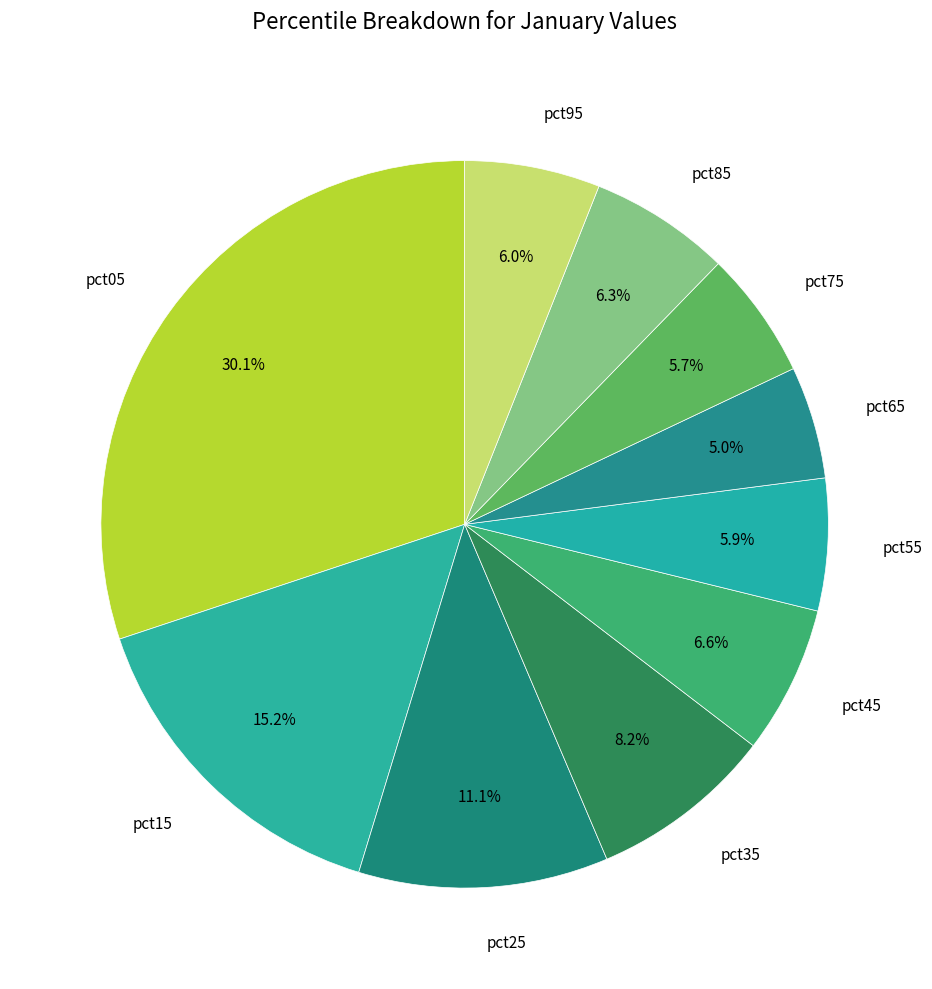

Do pct25 and pct65 together represent more than half of the pie?

No